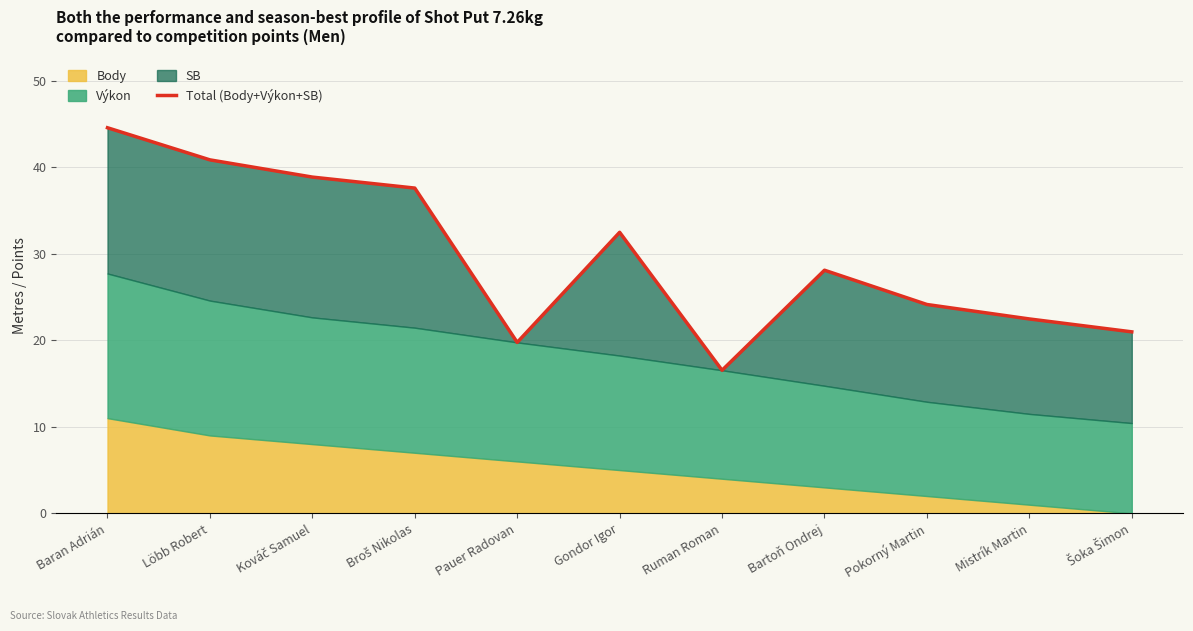

Rank the categories by value from lowest to highest.

Ruman Roman, Pauer Radovan, Šoka Šimon, Mistrík Martin, Pokorný Martin, Bartoň Ondrej, Gondor Igor, Broš Nikolas, Kováč Samuel, Löbb Robert, Baran Adrián